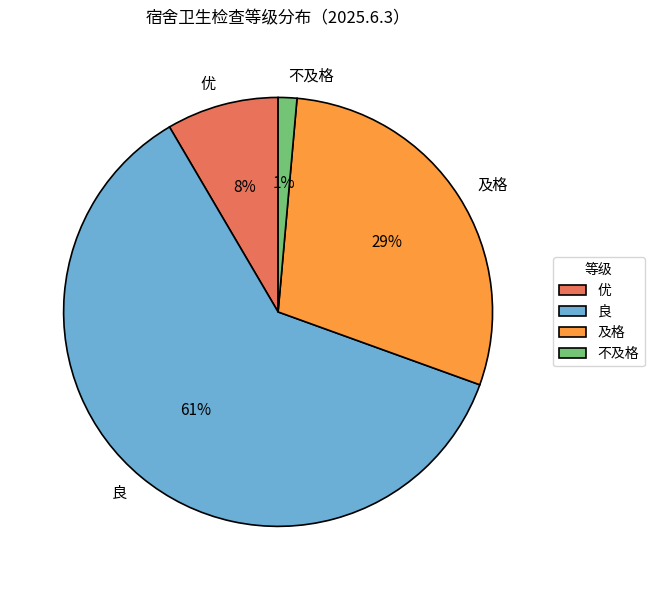

What is the largest slice in the pie chart?

良